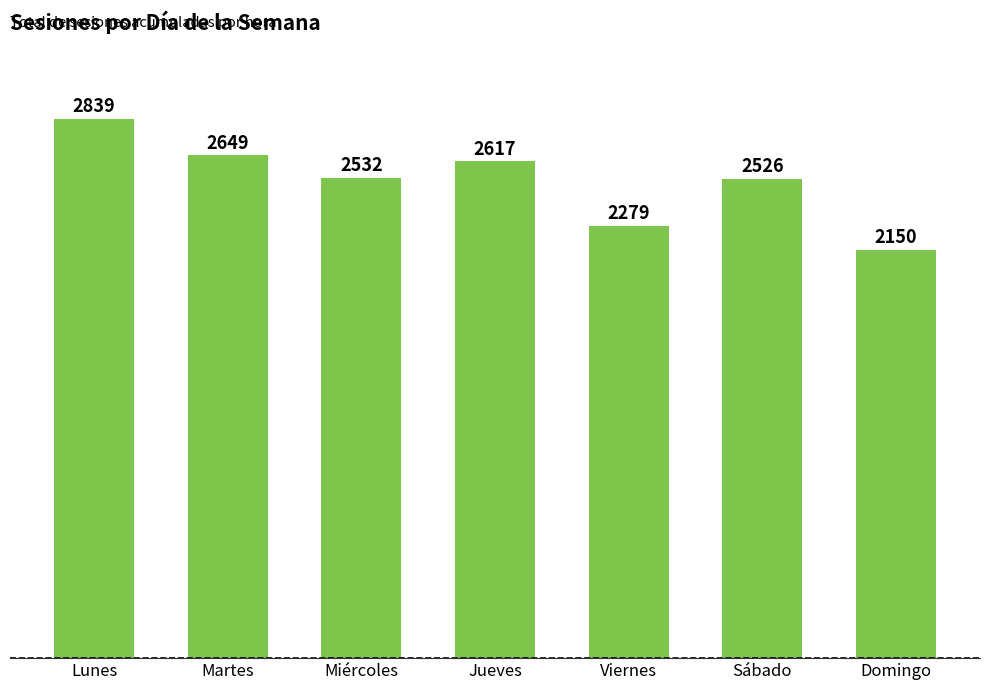

What is the change in value from Martes to Viernes?

-370